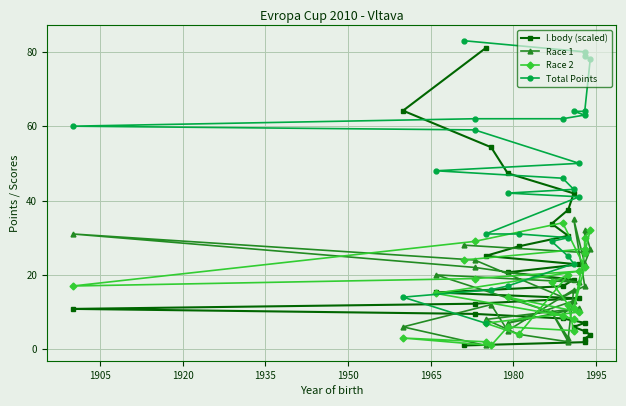

True or false: l.body (scaled) and Total Points cross at least once.

True